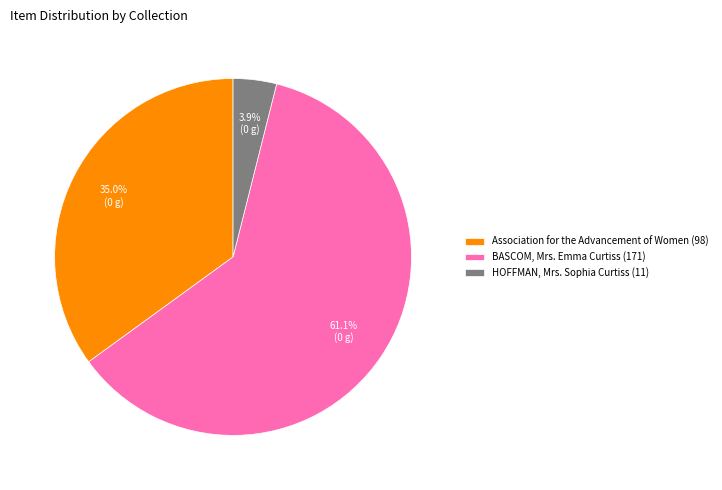

How many slices are in this pie chart?

3